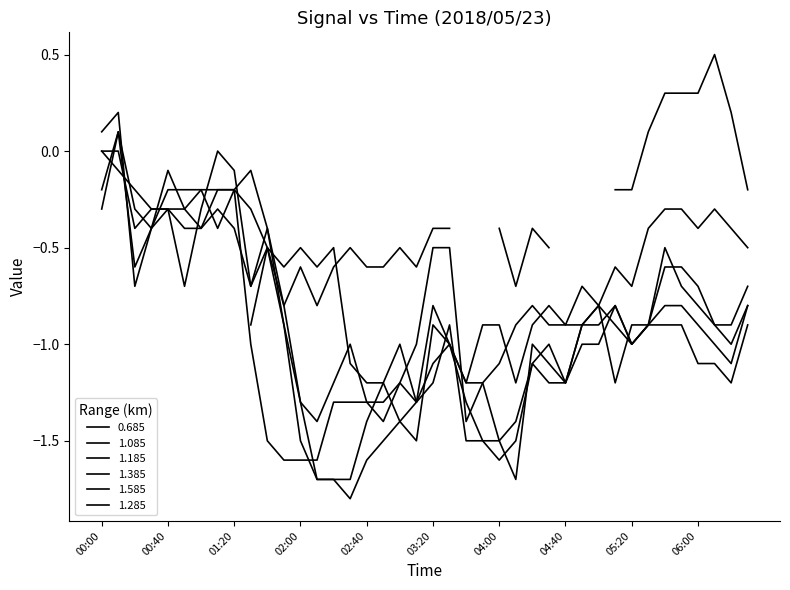

Which category has the lowest value in the 1.085 series?

02:30